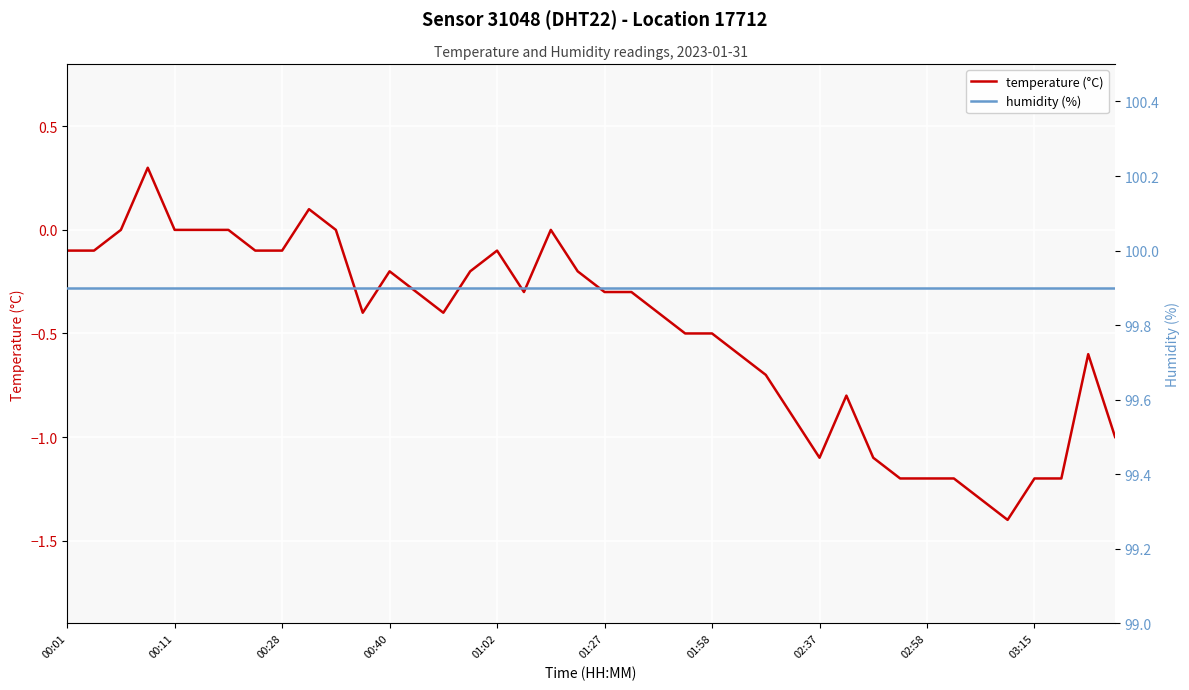

How many lines are shown in the chart?

2